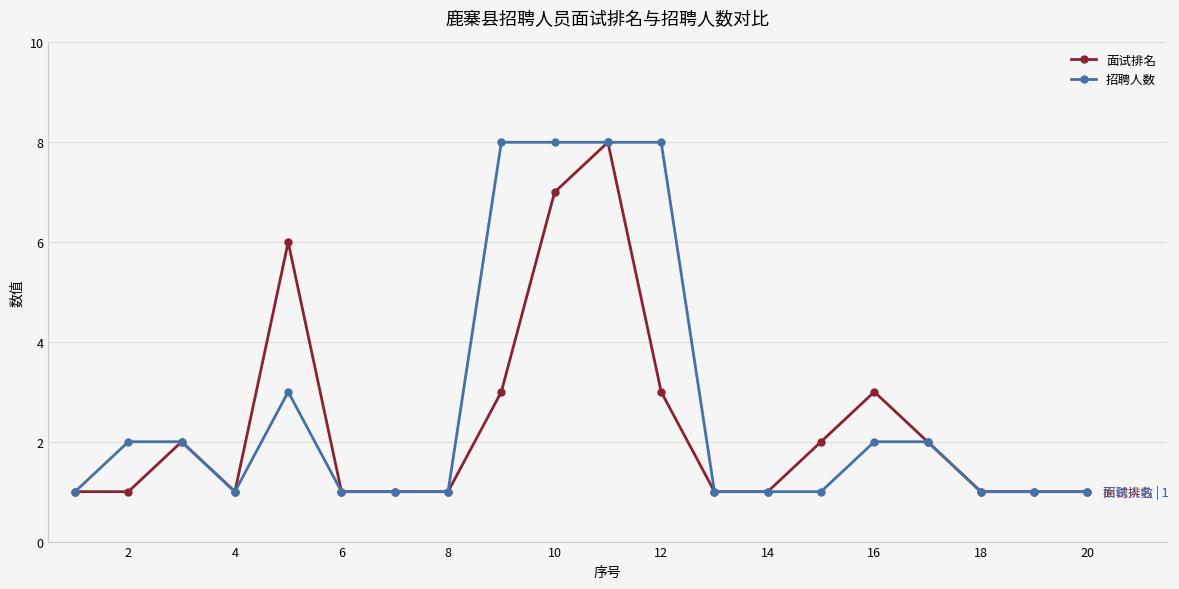

What is the smallest value displayed?

1